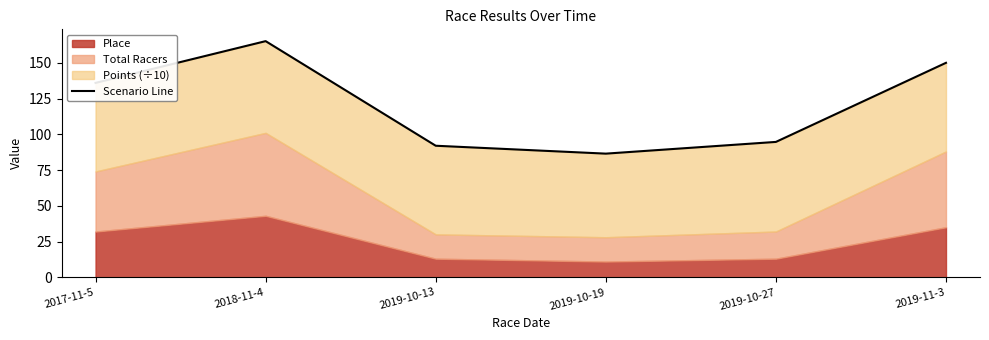

Which has a higher value, 2019-10-13 or 2019-10-19?

2019-10-13